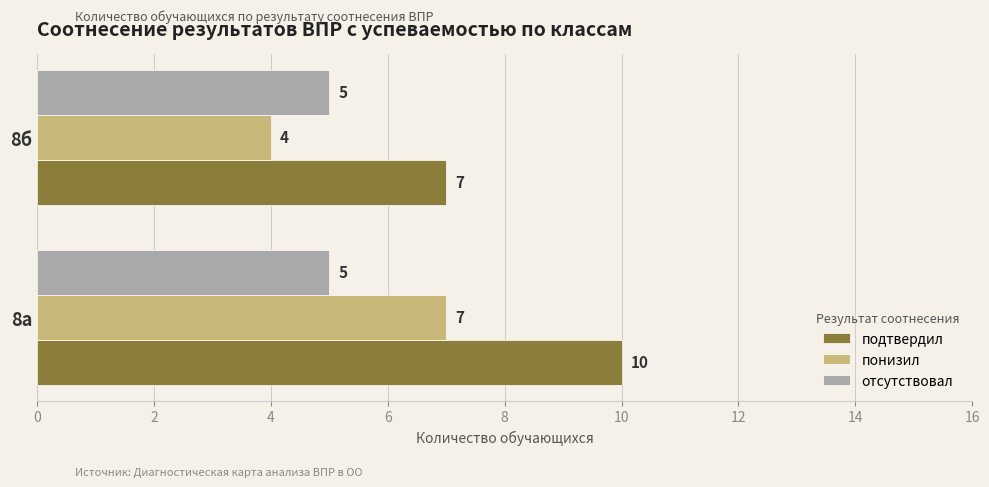

Where is понизил nearest to the value 5?

8б